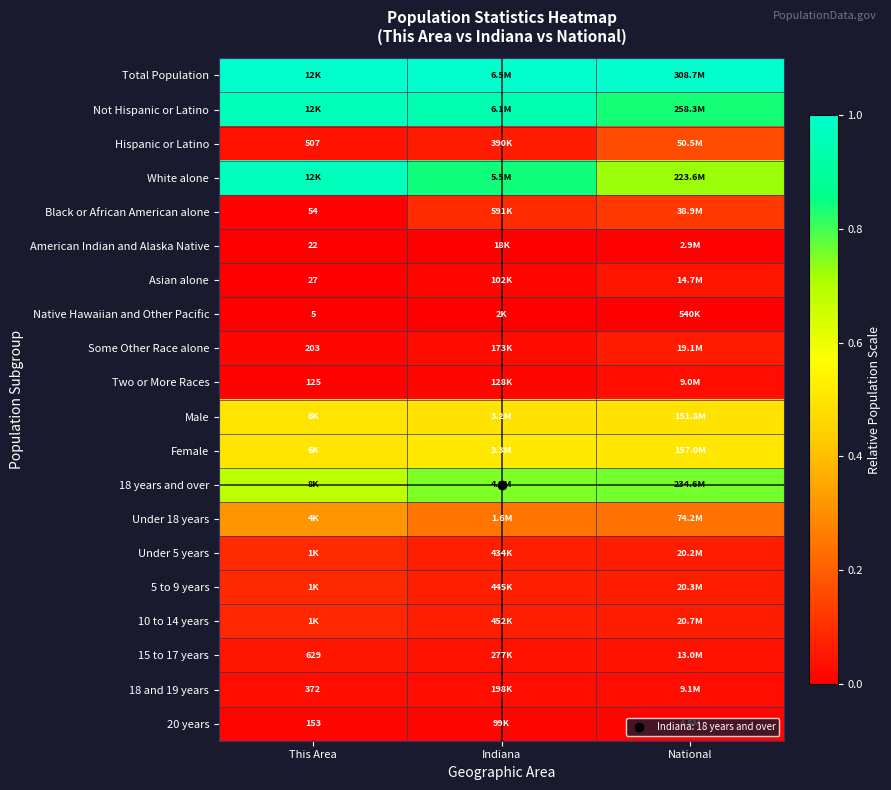

Rank the series at This Area from lowest to highest value.

Native Hawaiian and Other Pacific, American Indian and Alaska Native, Asian alone, Black or African American alone, Two or More Races, 20 years, Some Other Race alone, 18 and 19 years, Hispanic or Latino, 15 to 17 years, 10 to 14 years, 5 to 9 years, Under 5 years, Under 18 years, Male, Female, 18 years and over, Not Hispanic or Latino, White alone, Total Population